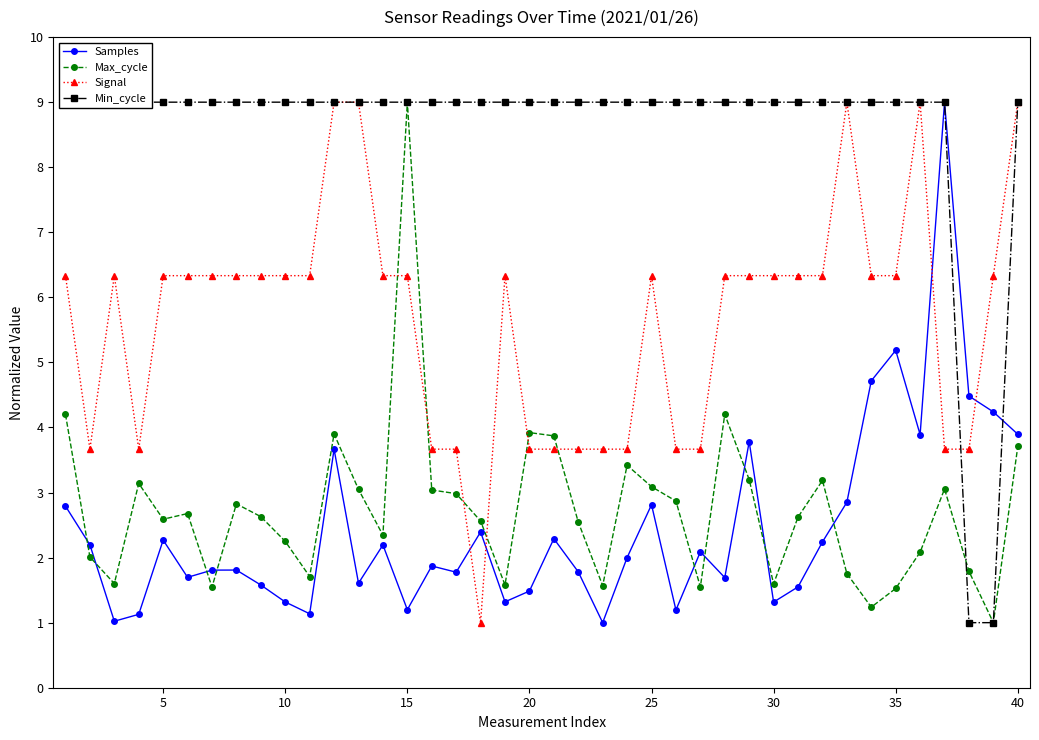

What is the difference between the highest and lowest values at 45?

7.7